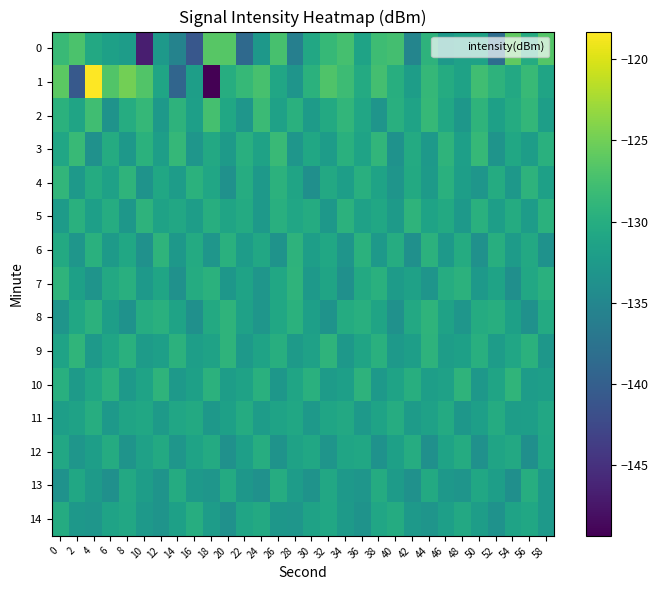

At which category is the sum across all series the highest?

4